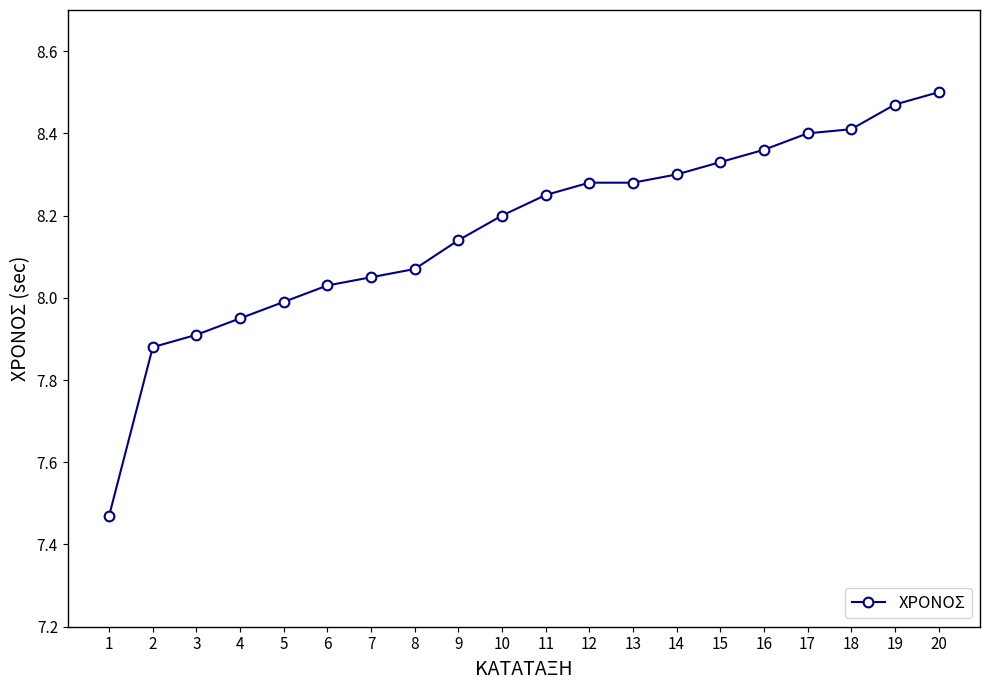

Between 9 and 4, which is larger?

9